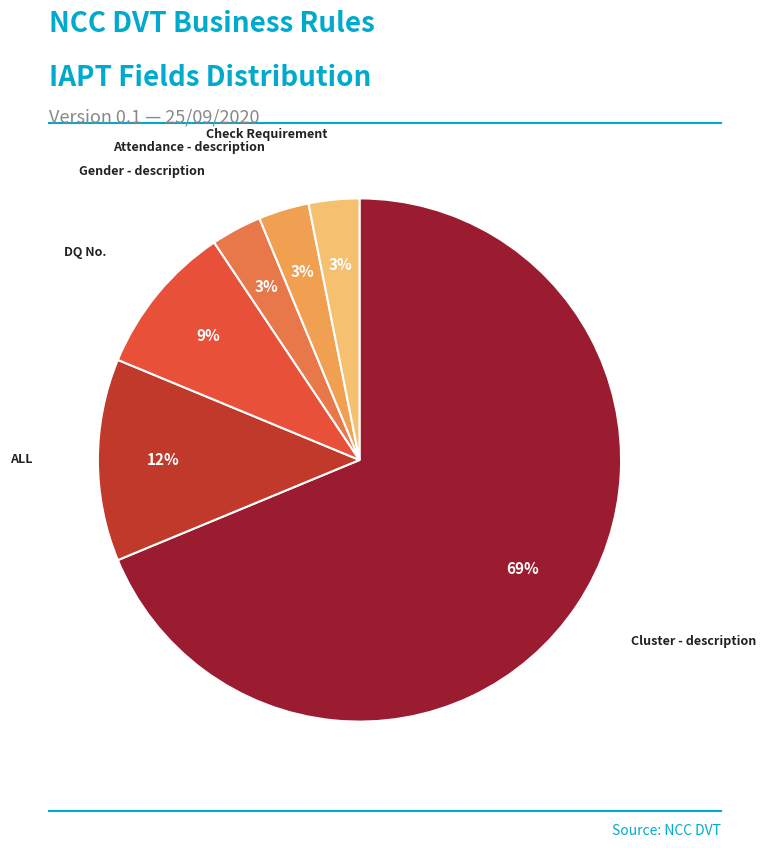

Is there a majority slice in this chart?

Yes